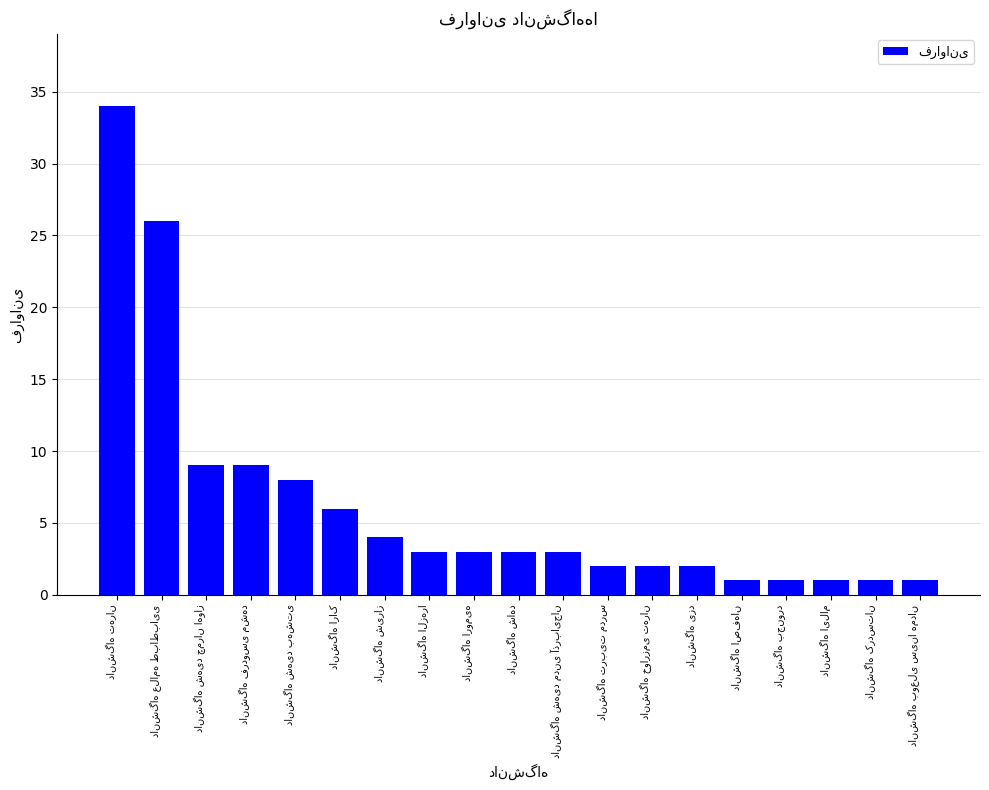

What is the greatest value displayed?

34